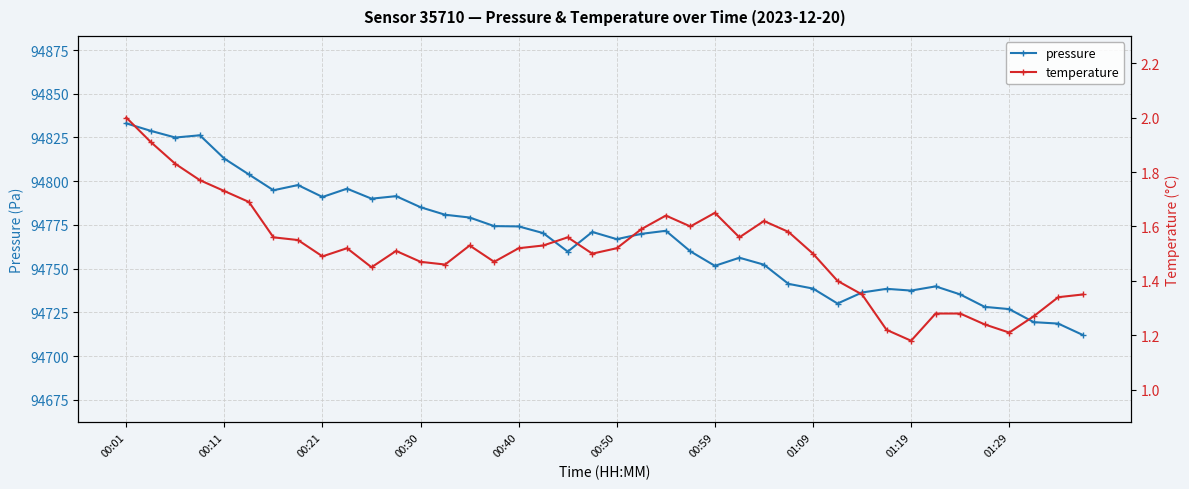

True or false: temperature and pressure intersect in this chart.

False